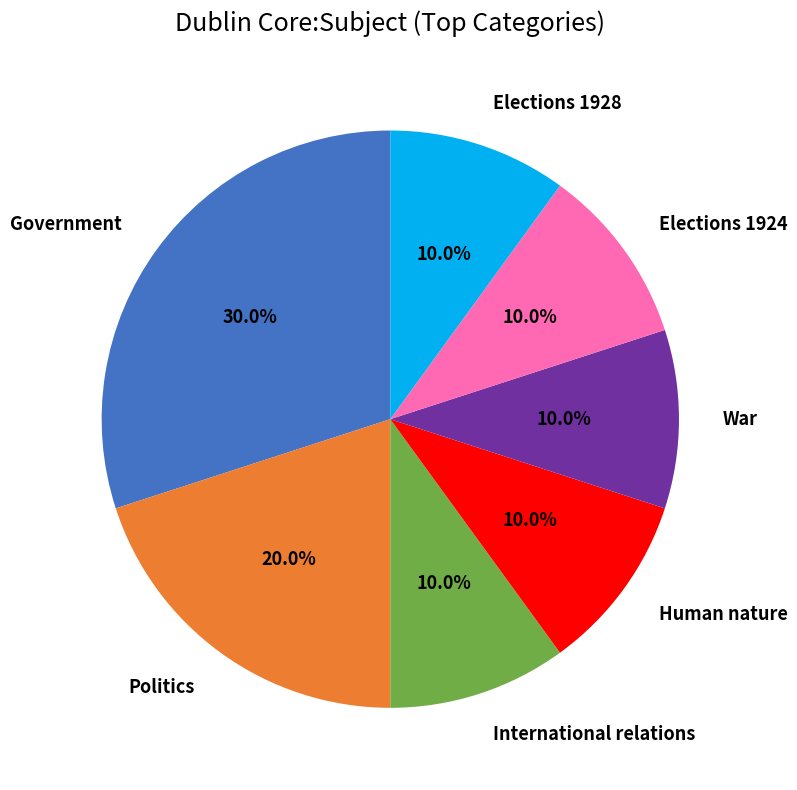

To the nearest percent, what is the combined percentage of Elections 1924 and Elections 1928?

20%